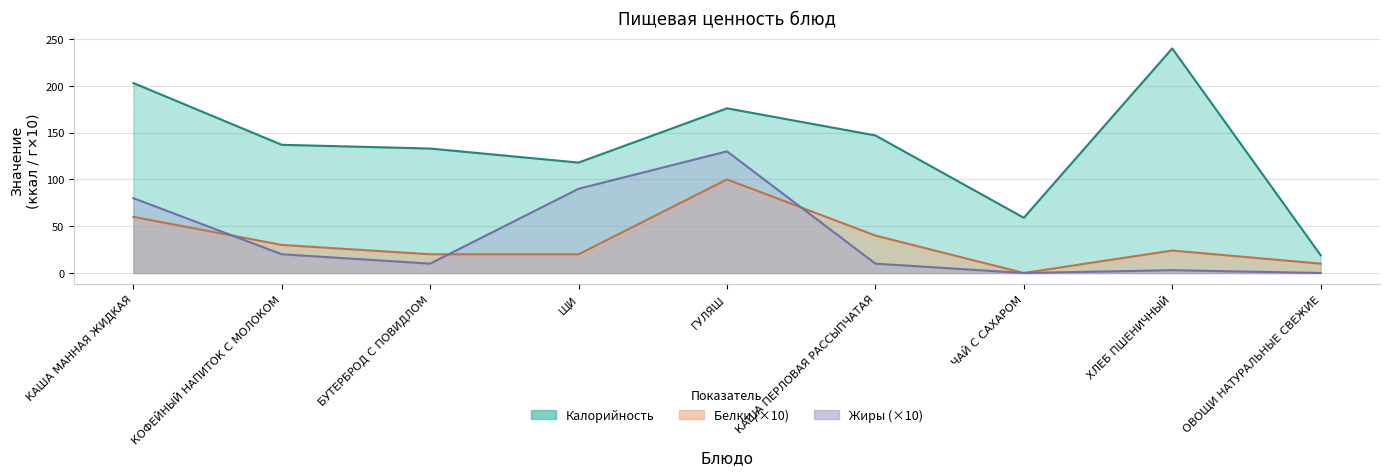

What is the average value of the Белки series?

34